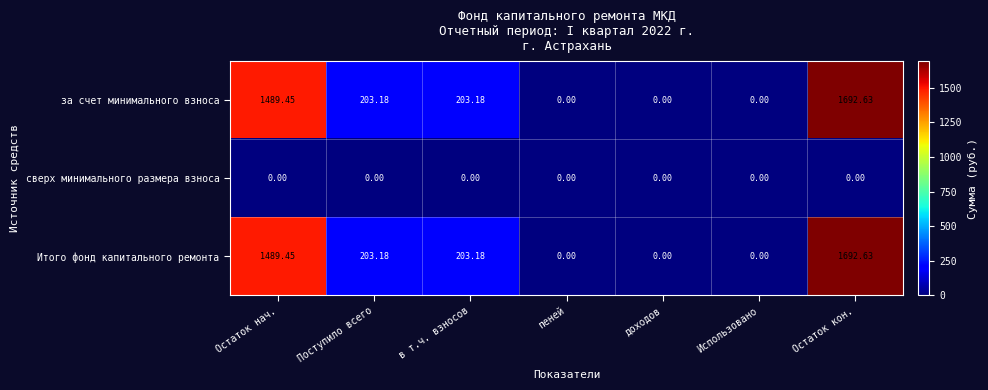

Which category has the highest value across all series?

Остаток кон.